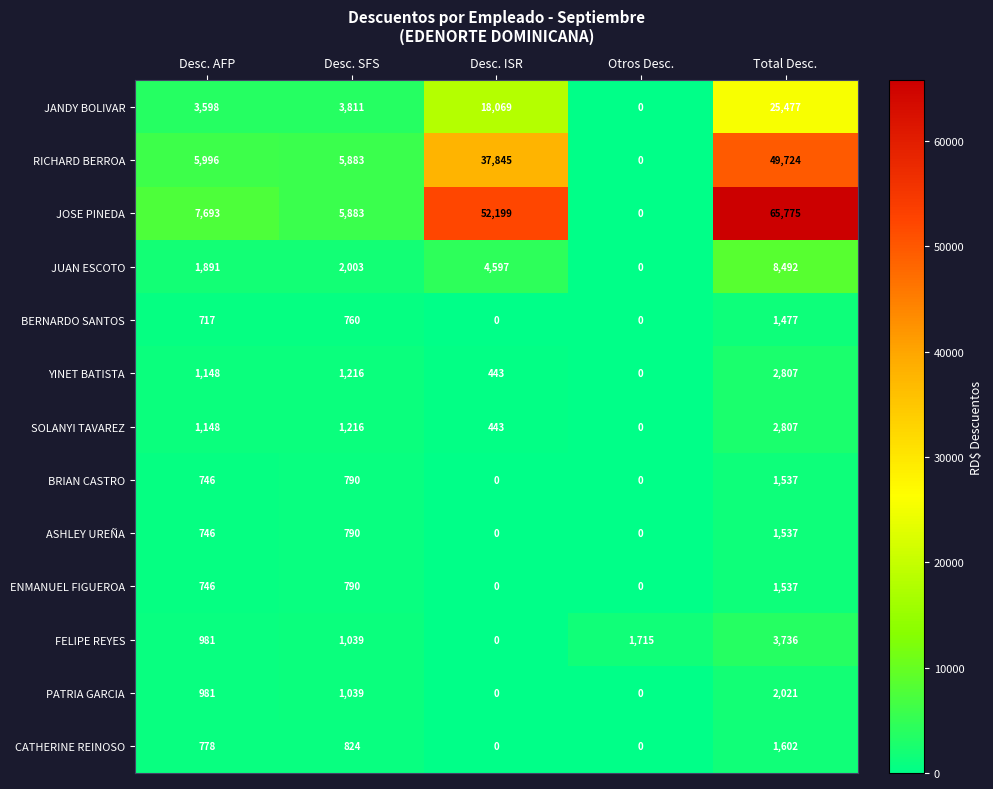

At how many categories does at least one series exceed 52071?

2